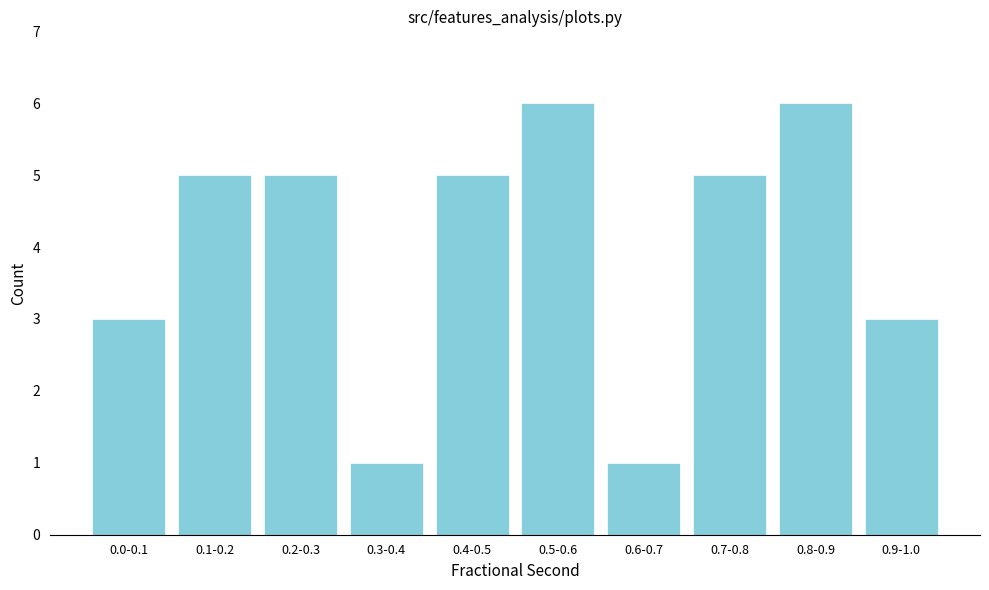

Reading right to left, what are all the values shown in this chart?

0.9-1.0=3	0.8-0.9=6	0.7-0.8=5	0.6-0.7=1	0.5-0.6=6	0.4-0.5=5	0.3-0.4=1	0.2-0.3=5	0.1-0.2=5	0.0-0.1=3